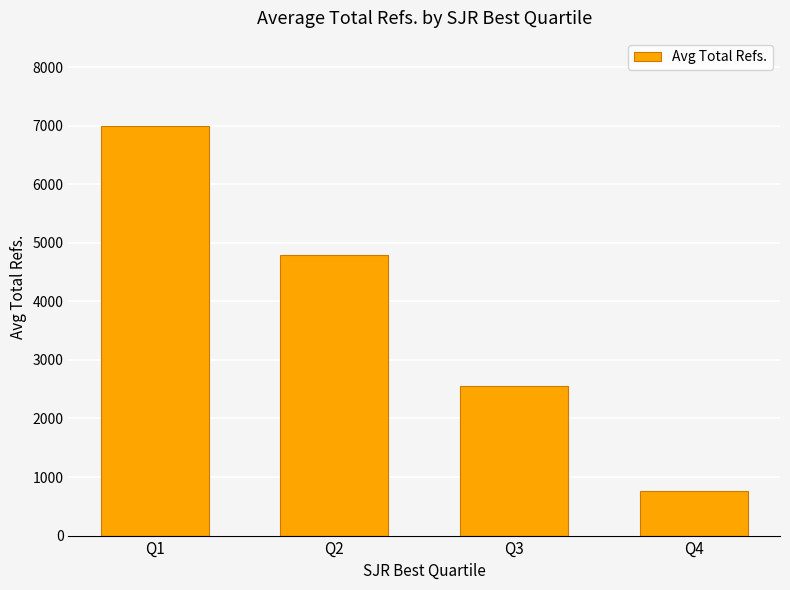

What is the difference between the maximum and second lowest values?

4430.0